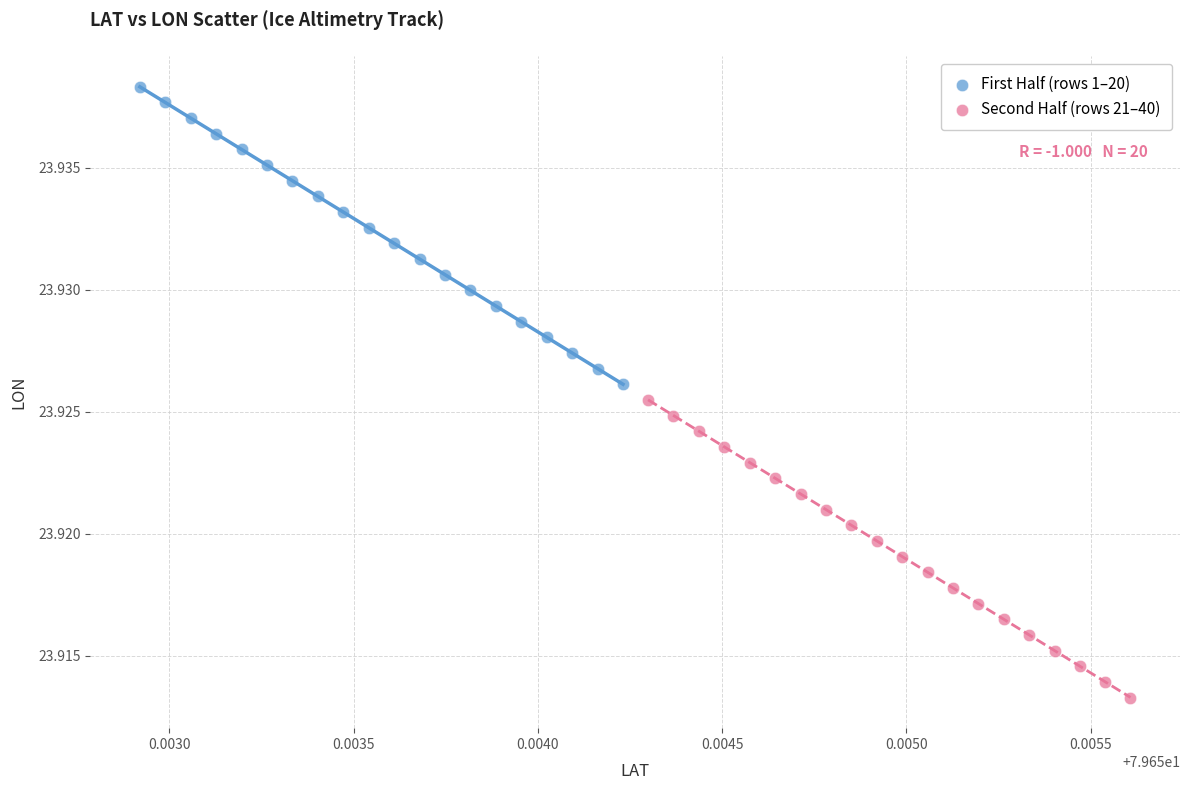

Which series has the widest spread of Y values?

Second Half (rows 21–40)